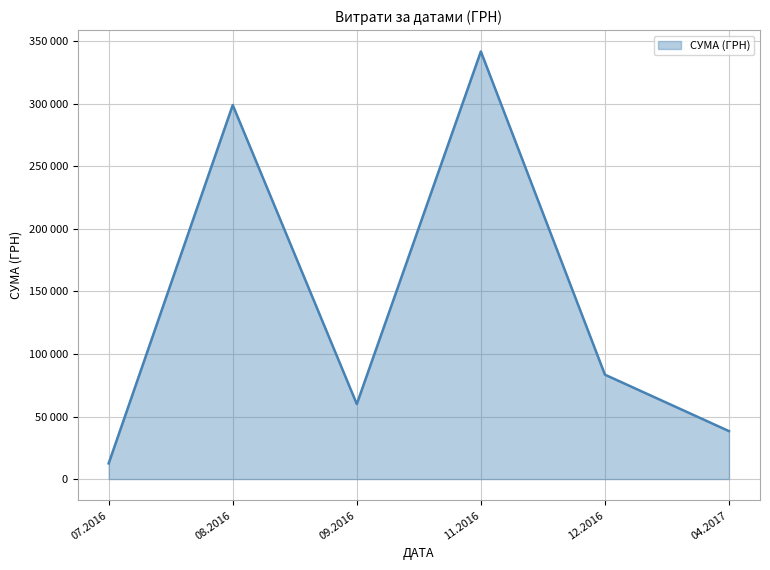

Does the chart have visible grid lines?

Yes